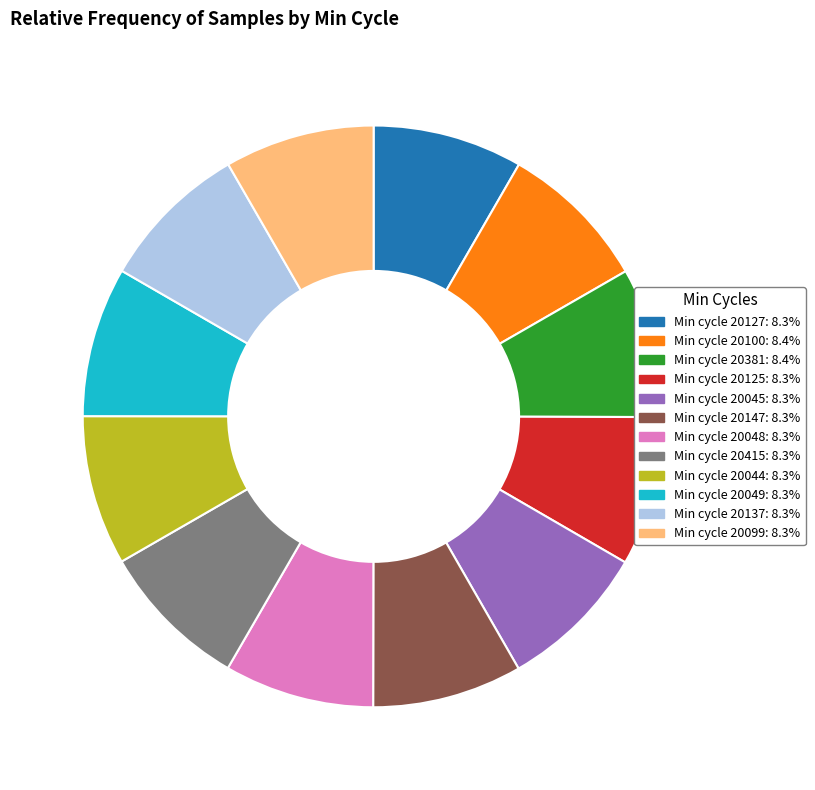

Is there a majority slice in this chart?

No